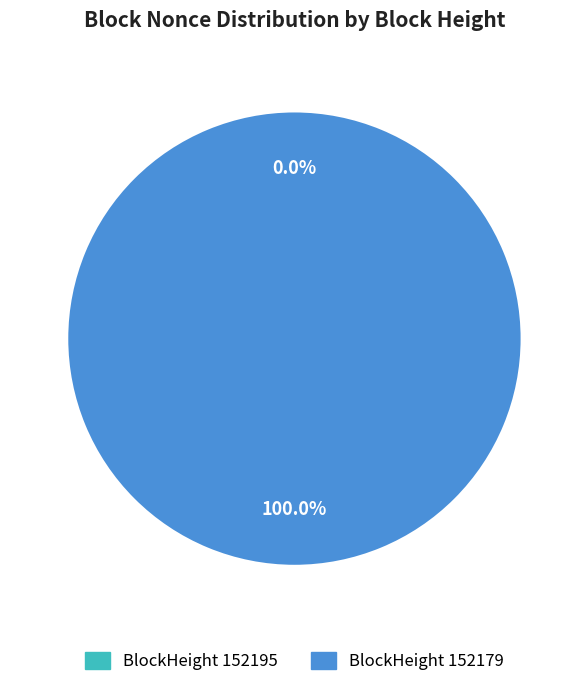

Is there a majority slice in this chart?

Yes